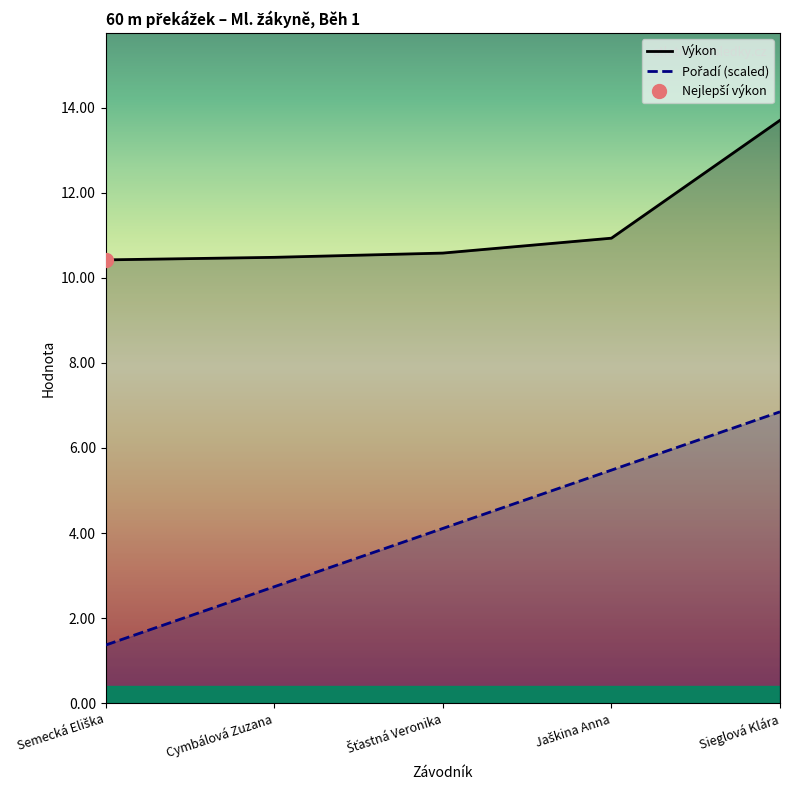

True or false: Výkon has a value of 14.5 at Semecká Eliška.

False